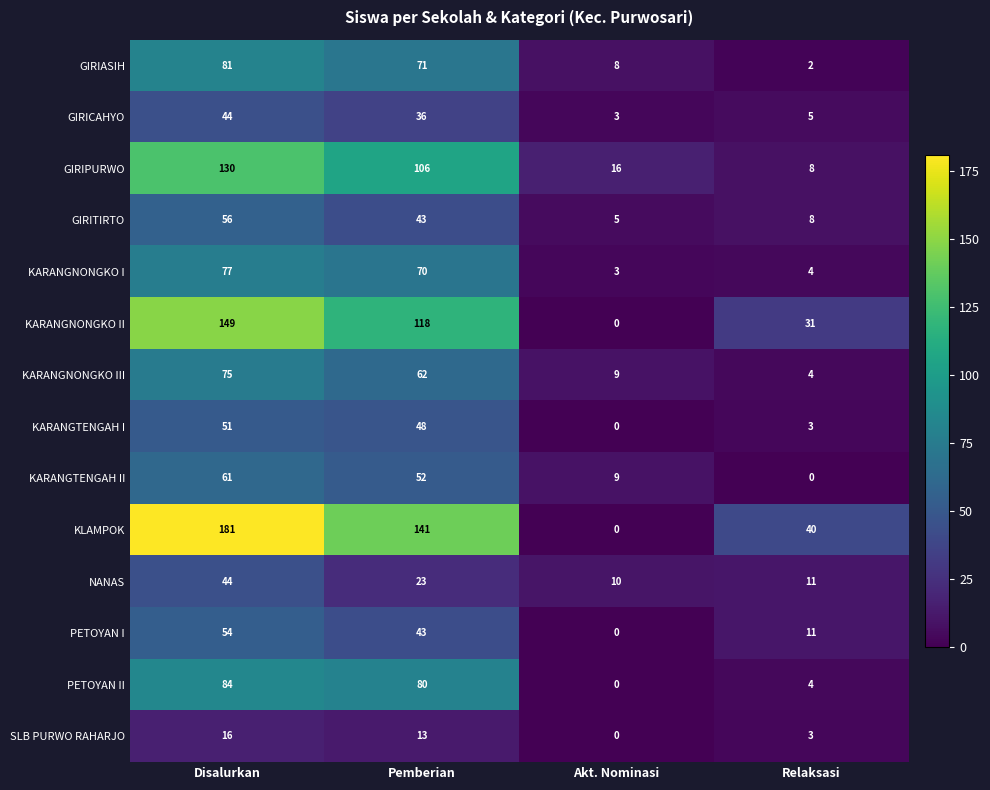

What is the minimum value for KARANGNONGKO I?

3